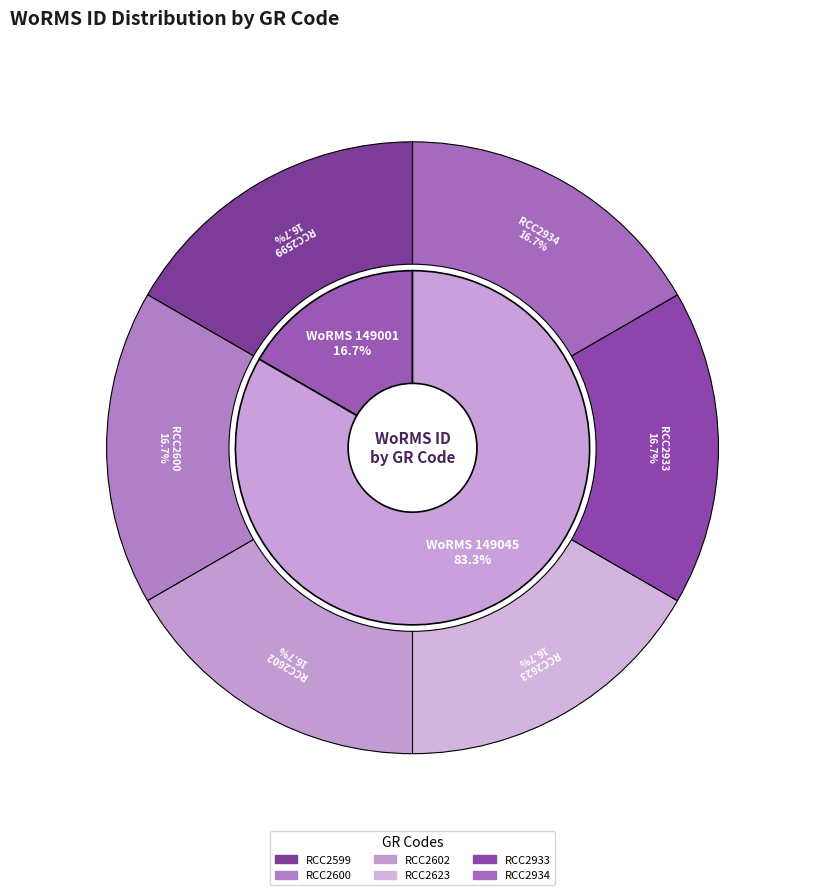

What percentage is the RCC2623 slice, to the nearest percent?

17%